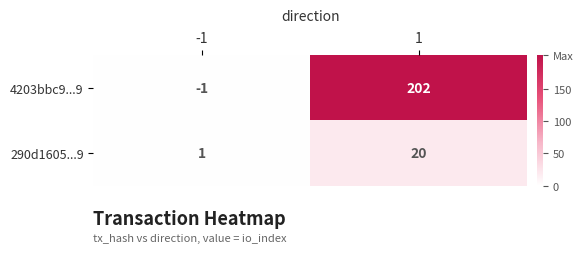

The 4203bbc9...9 series shows 202 at 1. True or false?

True